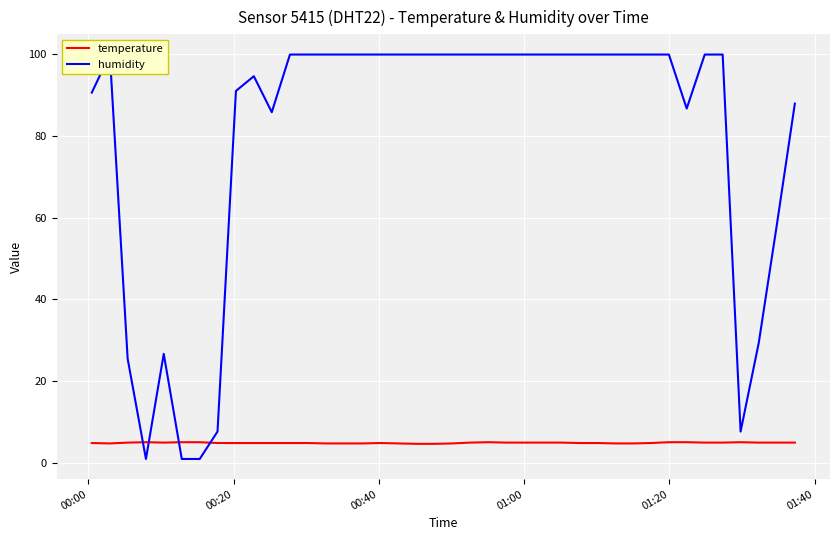

What is the lowest value of the temperature series?

4.7